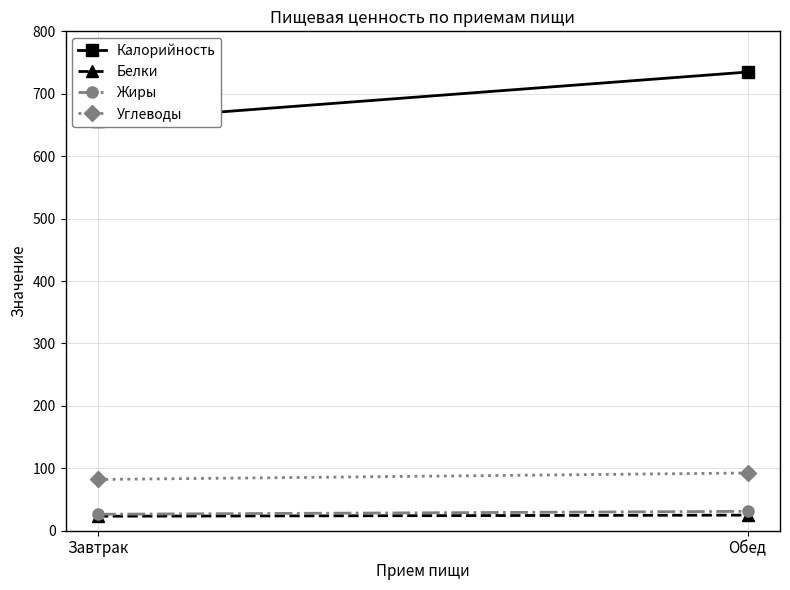

The value of Жиры at Обед is 31.0. True or false?

True